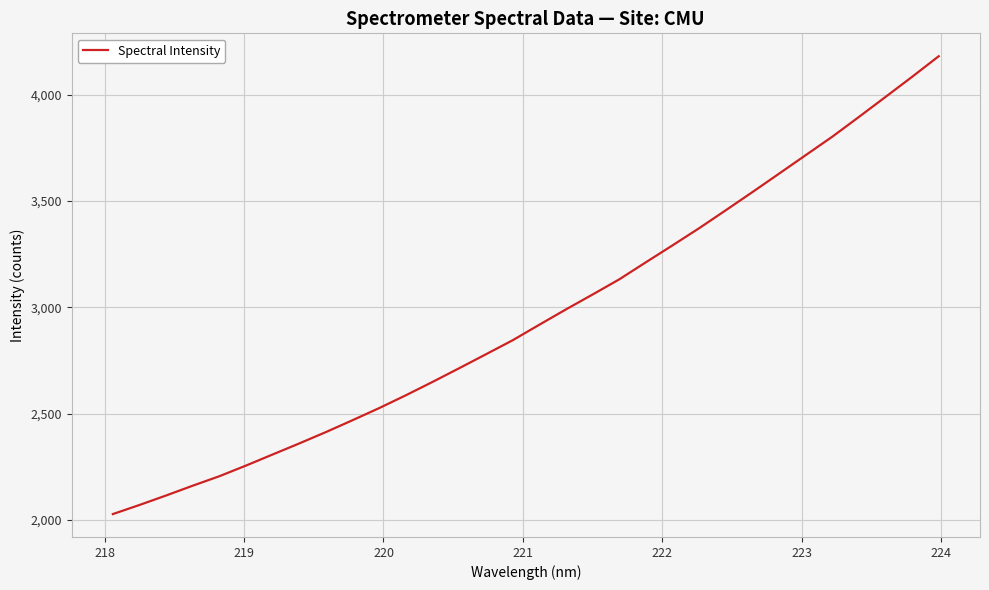

What is the difference between the maximum and minimum values?

2153.2